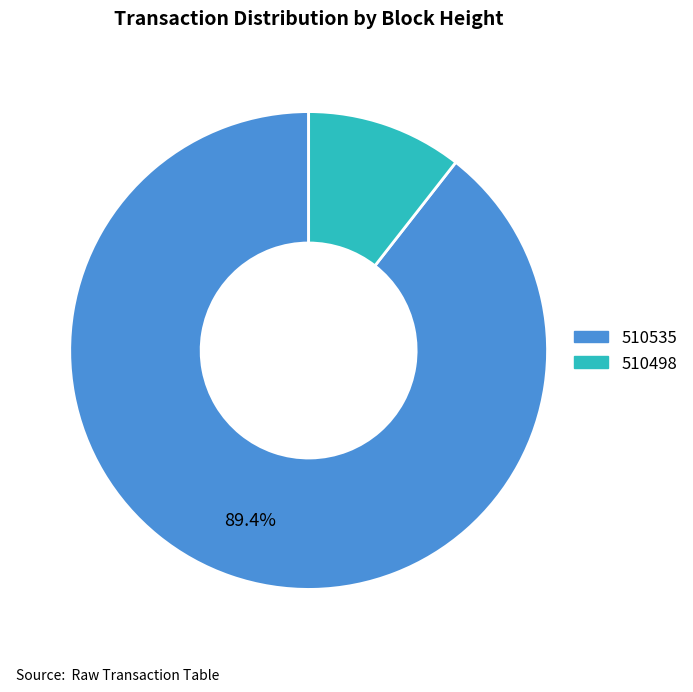

Between 510535 and 510498, which is larger?

510535